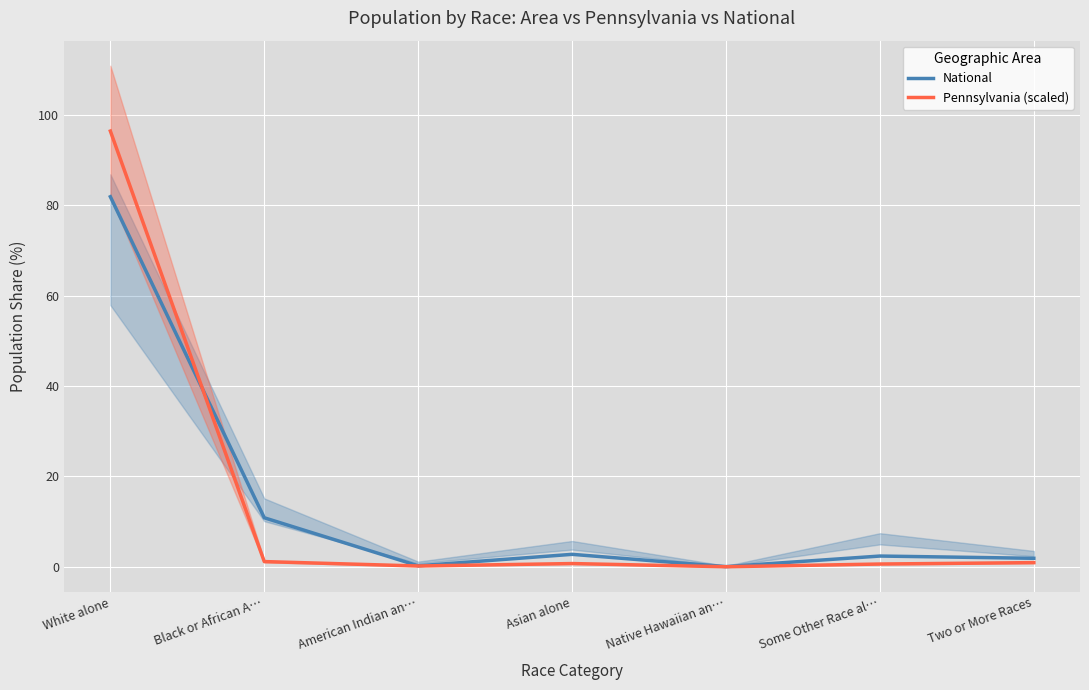

The value of National at White alone is 81.9. True or false?

True